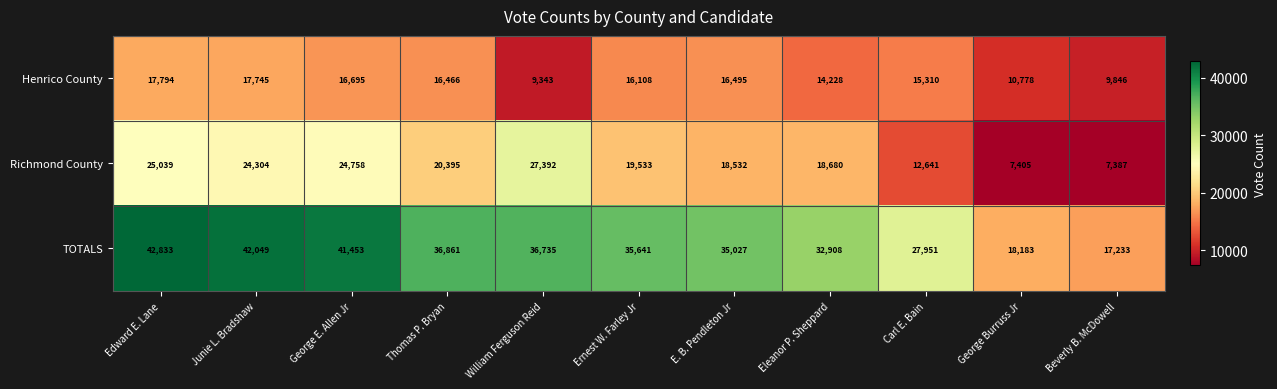

Which series changed the most between George E. Allen Jr and William Ferguson Reid?

Henrico County